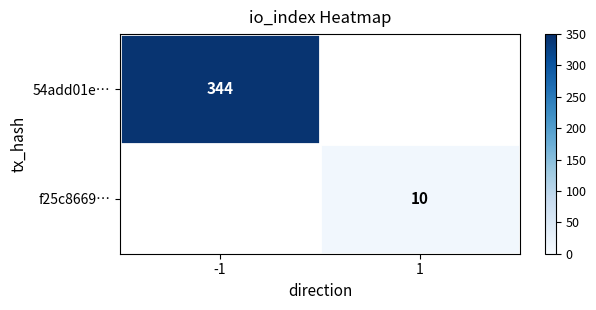

True or false: 54add01e… has a value of 568 at -1.

False